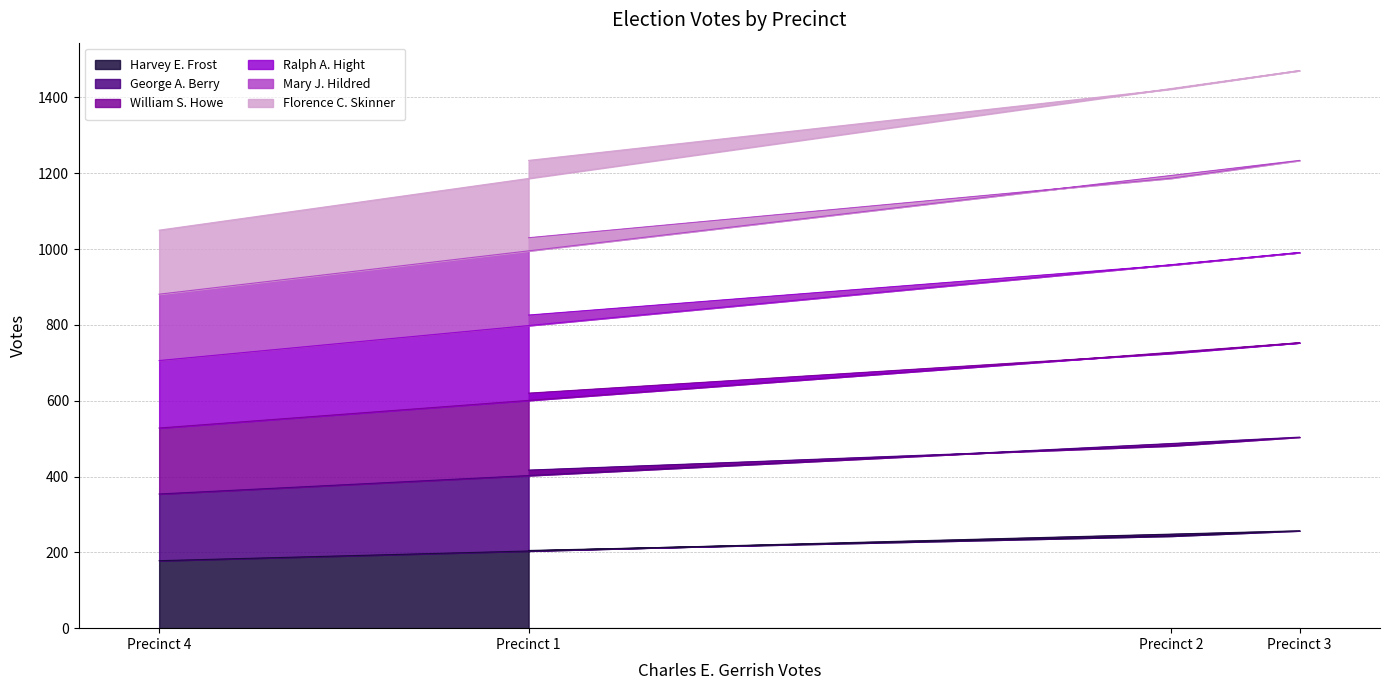

What is the highest value of the Harvey E. Frost series?

257